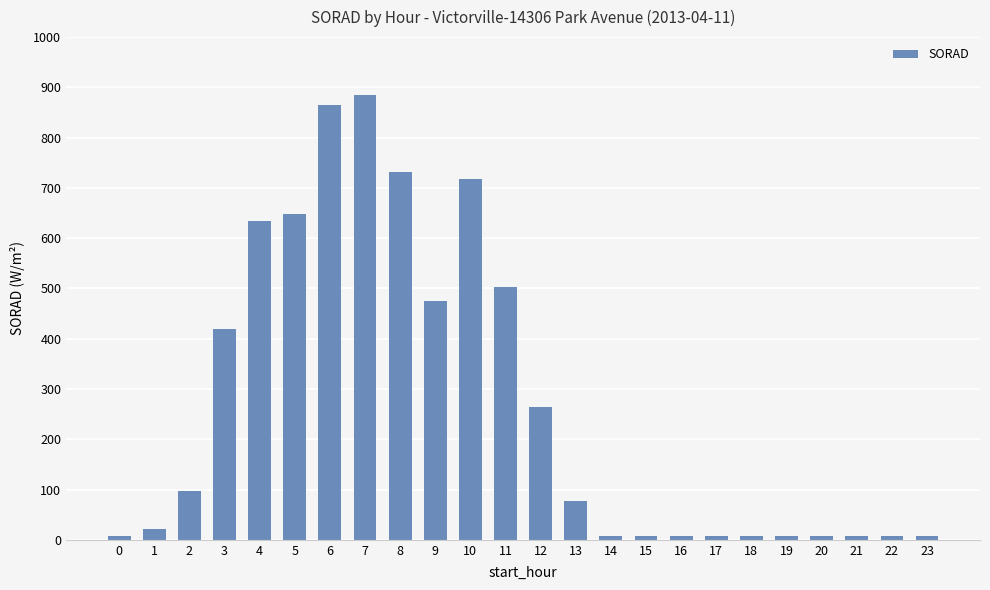

What is the sum of all values?

6415.4